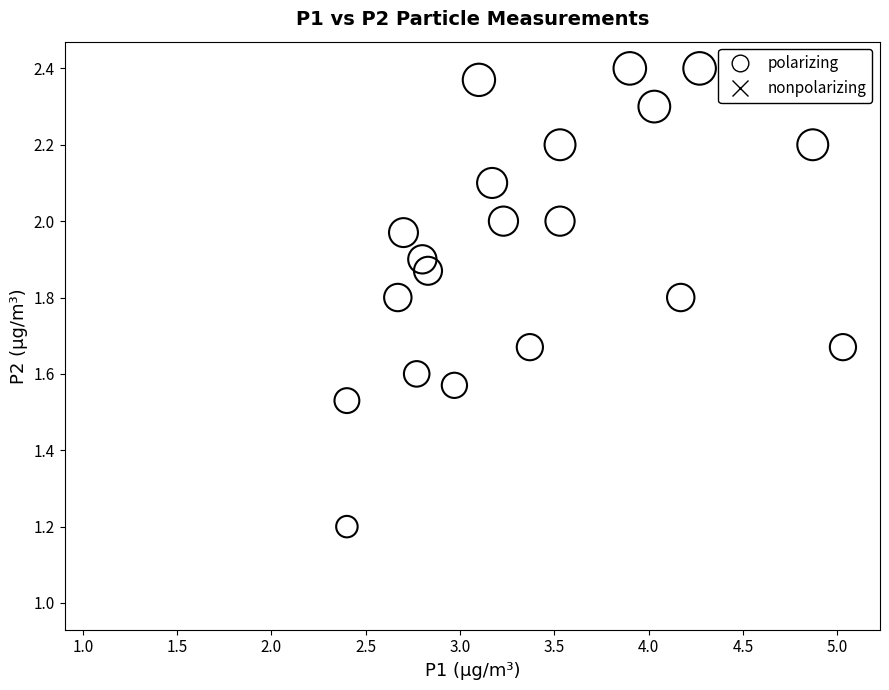

Which series has the widest spread of Y values?

polarizing